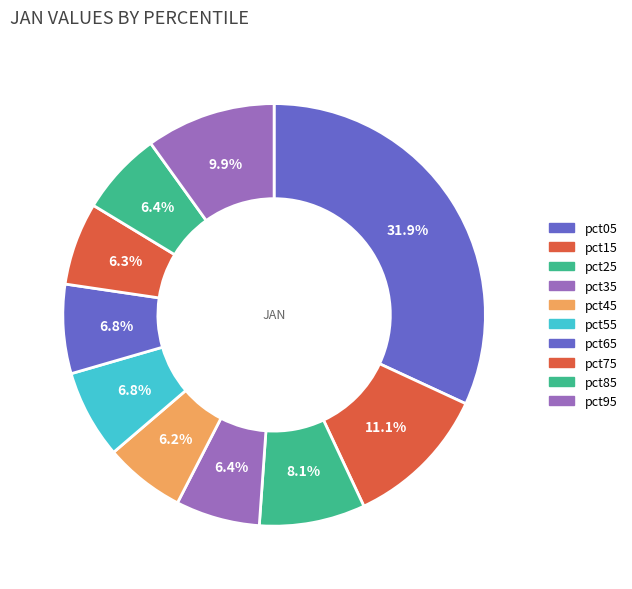

To the nearest percent, what is the difference between the largest and smallest slice percentages?

26%